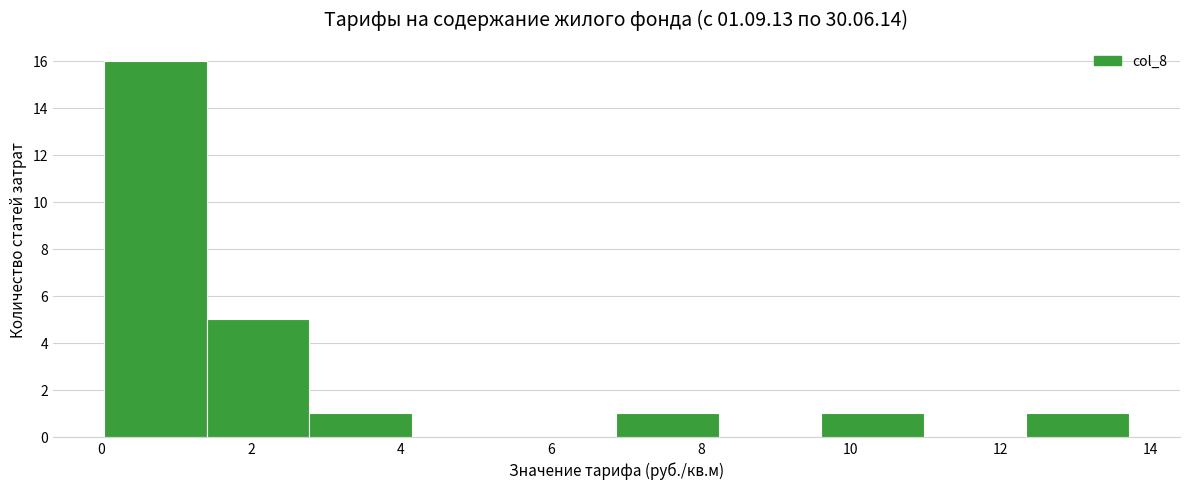

Over which range of the x-axis is the bar tallest?

0.0 to 1.4